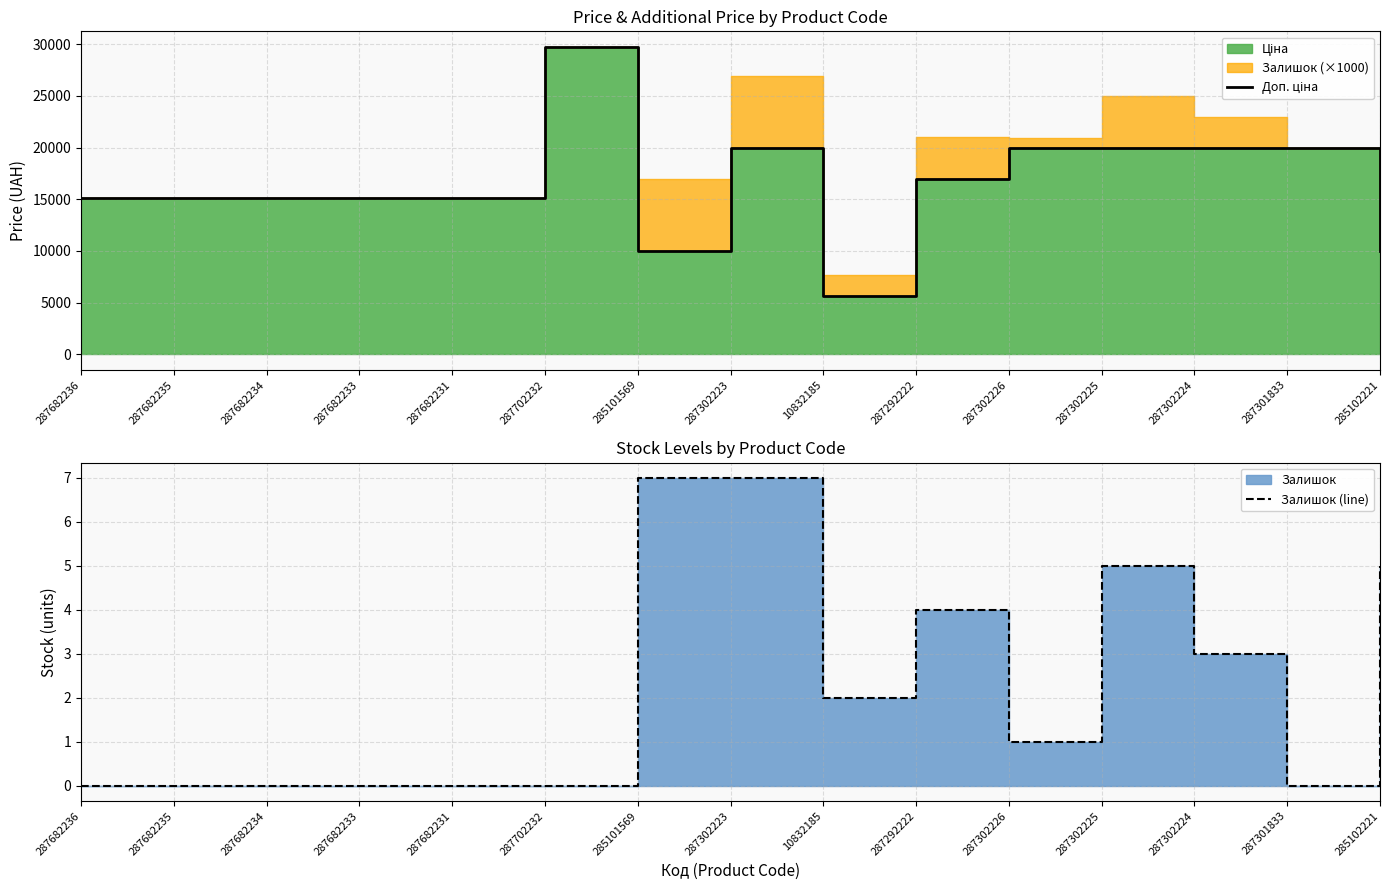

How many lines are shown in the chart?

2